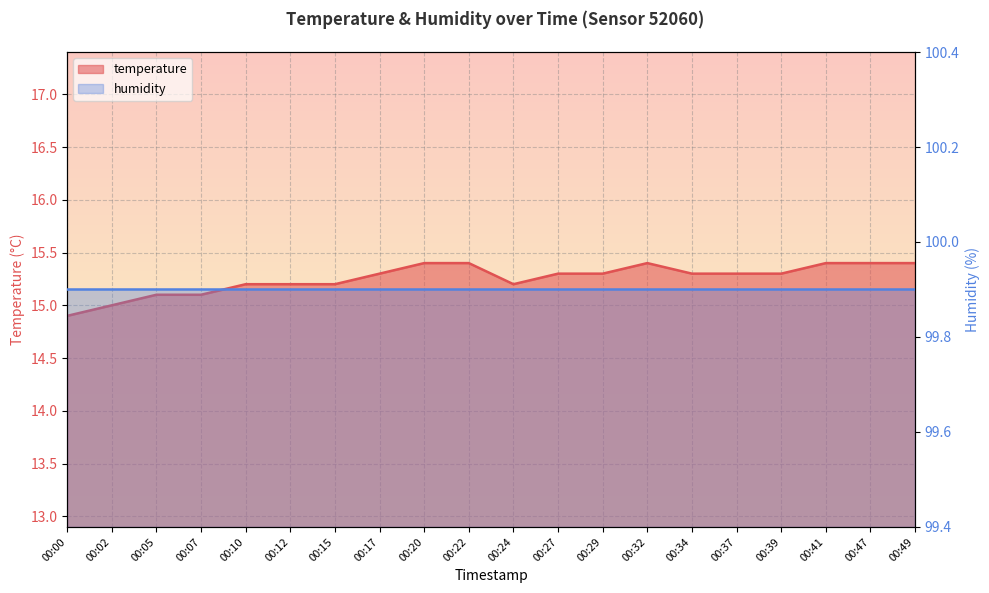

The value at 00:27 is 15.3. True or false?

True